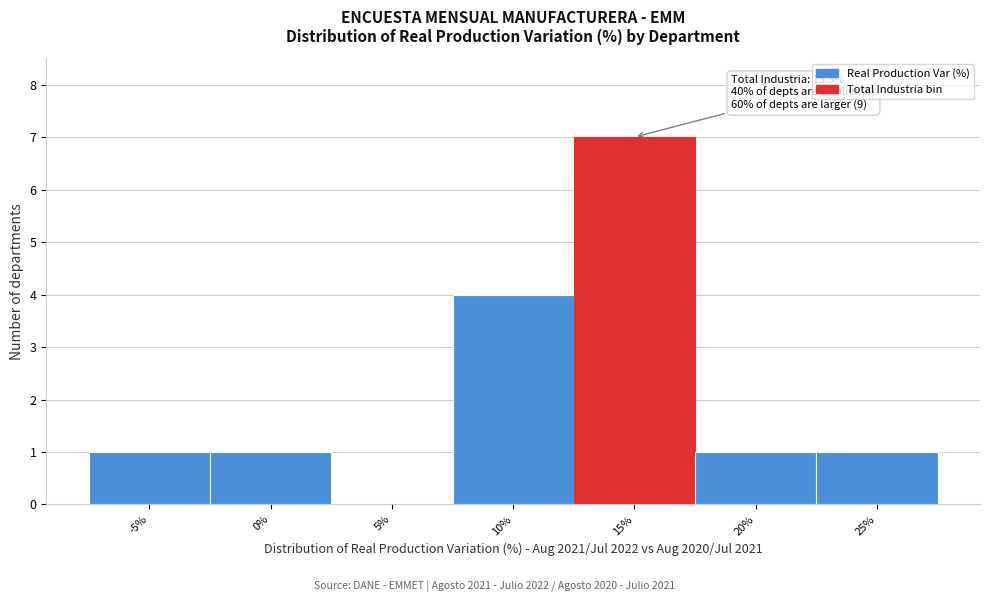

Reading left to right, transcribe all the data shown in this chart.

-5%=1	0%=1	5%=0	10%=4	15%=7	20%=1	25%=1